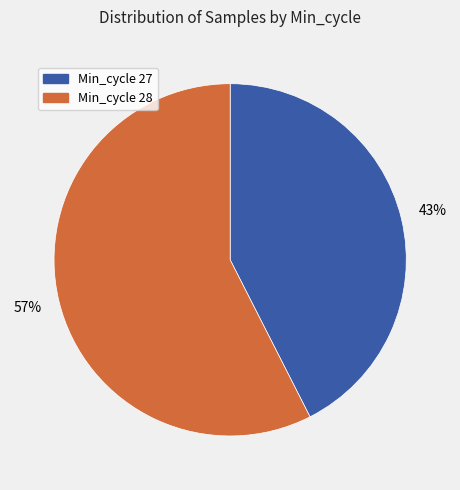

Is there any slice that represents more than half of the pie?

Yes